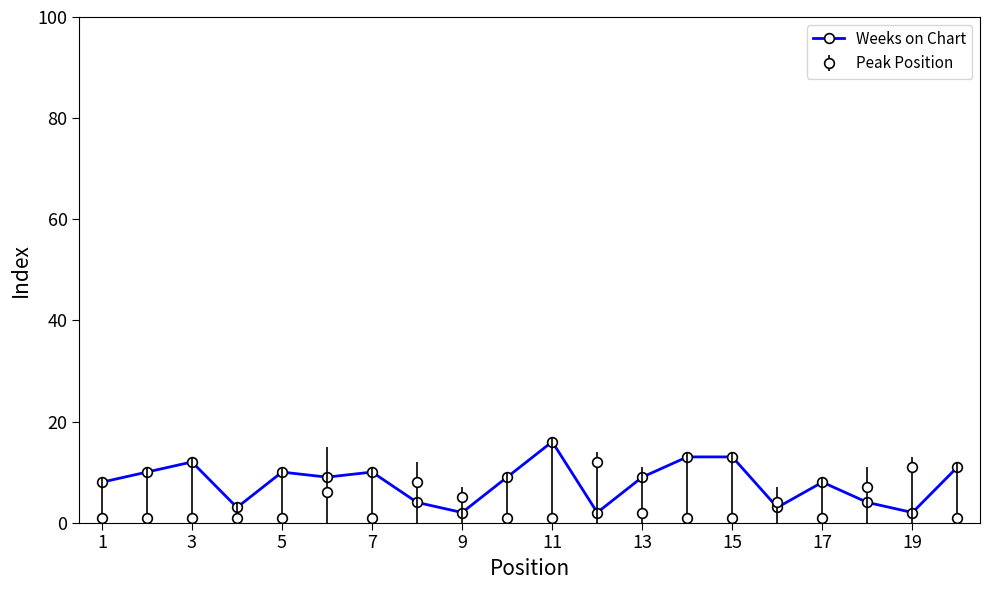

Which series has the largest total across all categories?

Weeks on Chart